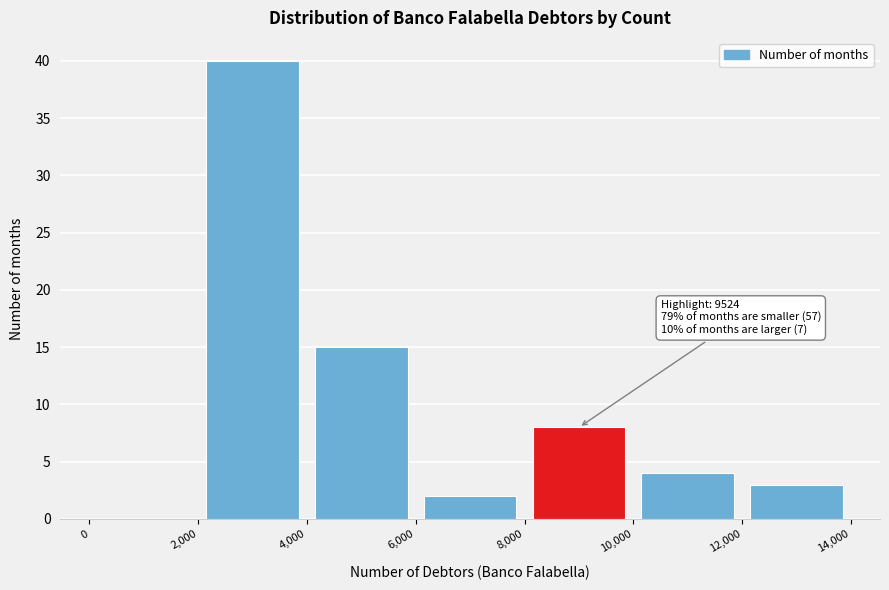

Which range on the x-axis has the tallest bar?

2,000 to 4,000